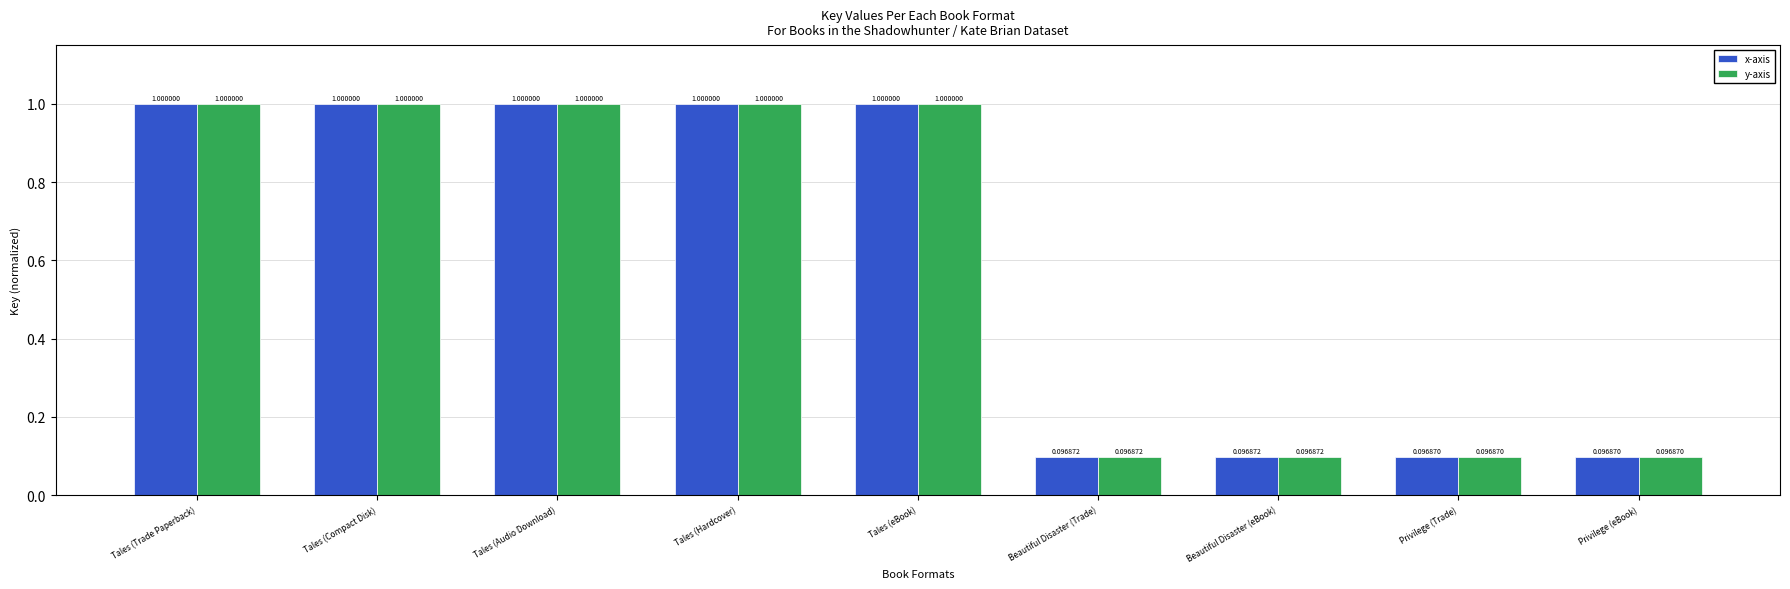

How many data points does each series have?

9